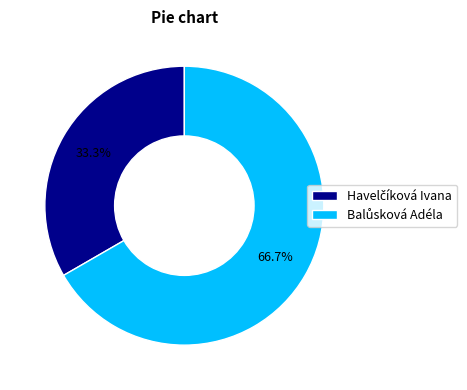

Does any single category account for the majority?

Yes